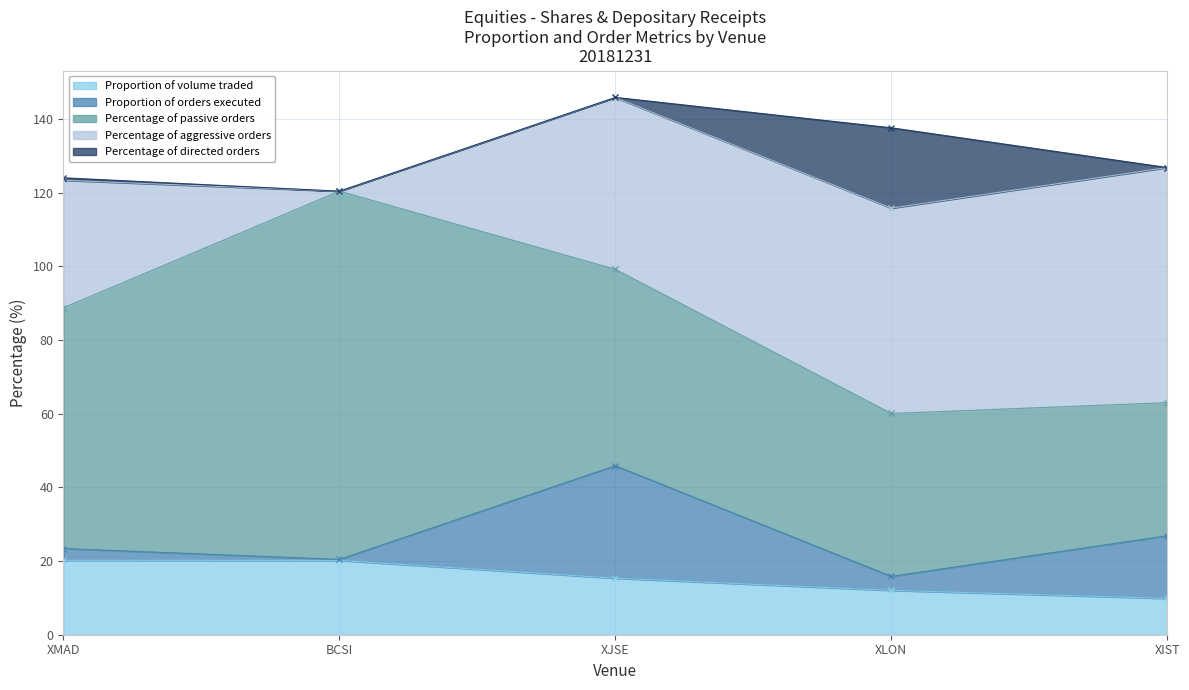

Does the chart display data point markers on the line(s)?

Yes